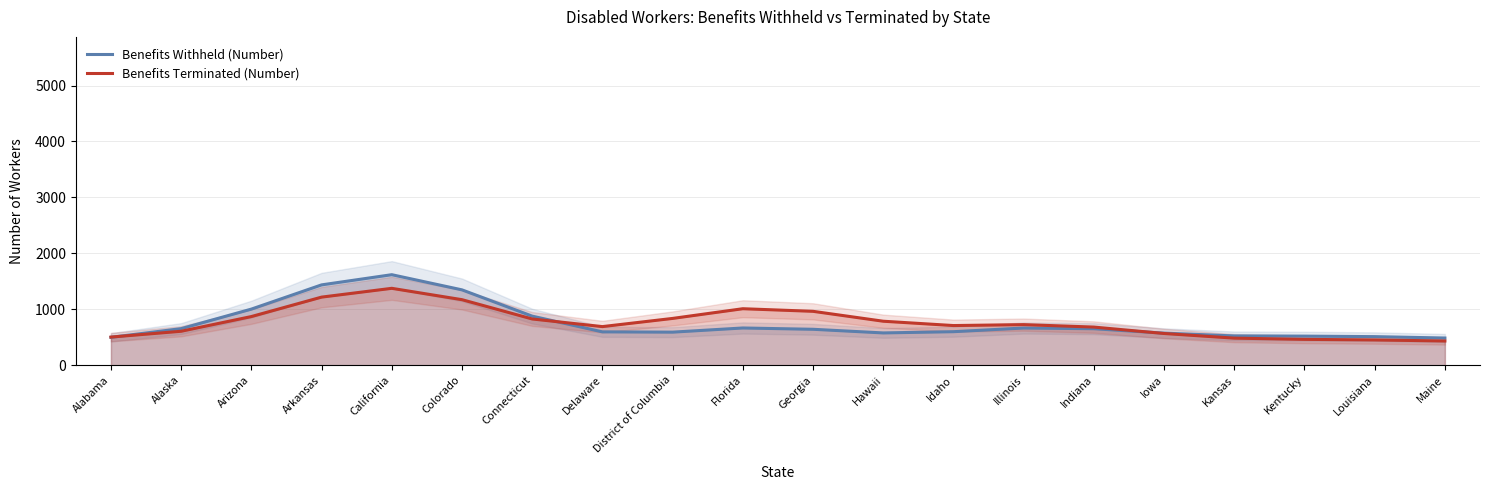

The value of Benefits Terminated (Number) at California is 547.1. True or false?

False